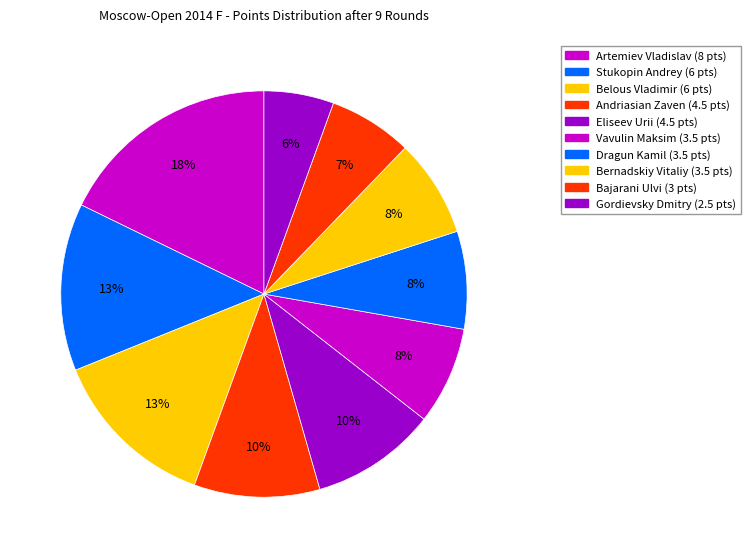

What is the change in value from Andriasian Zaven to Bernadskiy Vitaliy?

-1.0